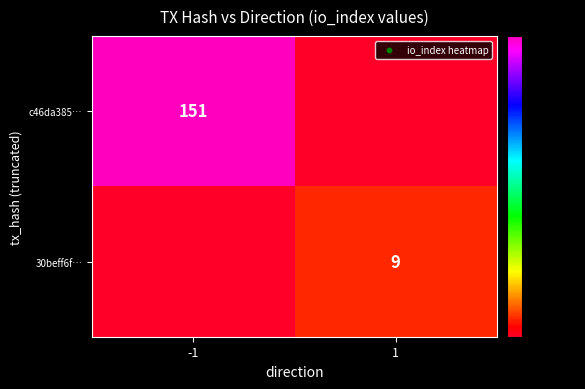

What is the spread (max minus min) of values at 1?

9